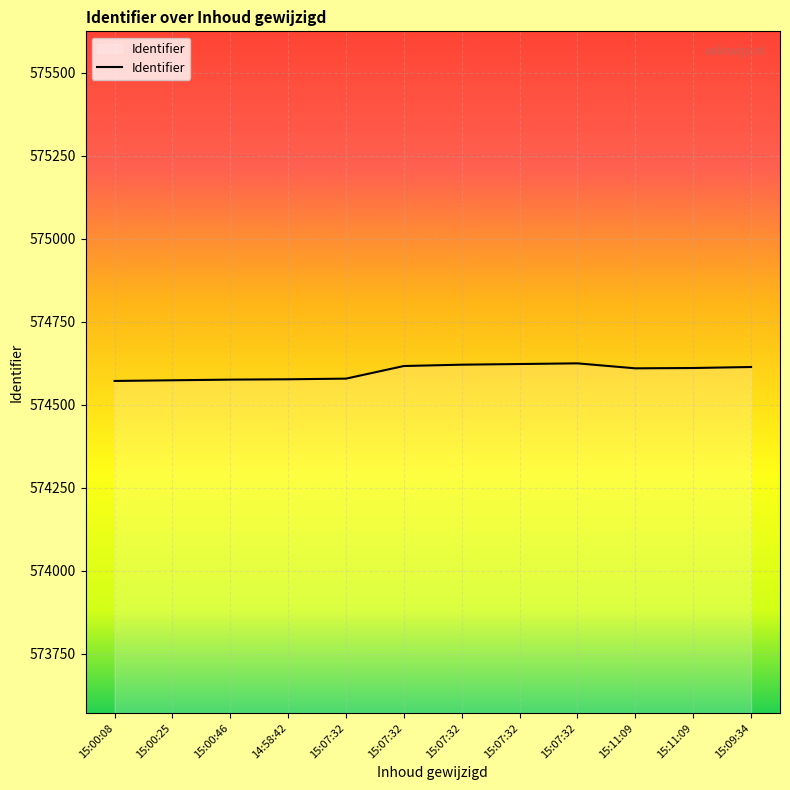

Count the number of categories in the chart.

12